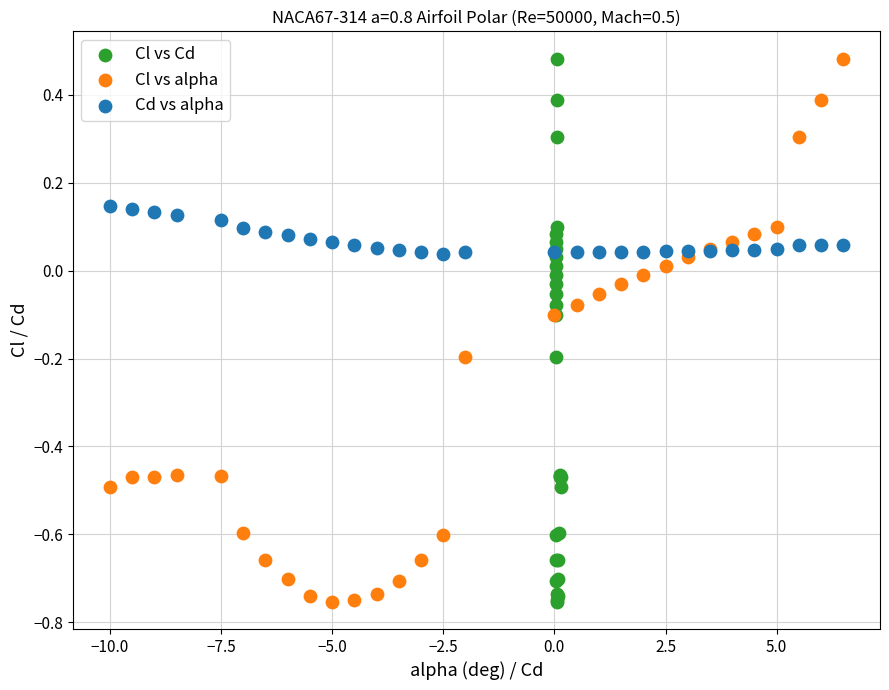

What are all the series names shown in the legend?

Cl vs Cd, Cl vs alpha, Cd vs alpha